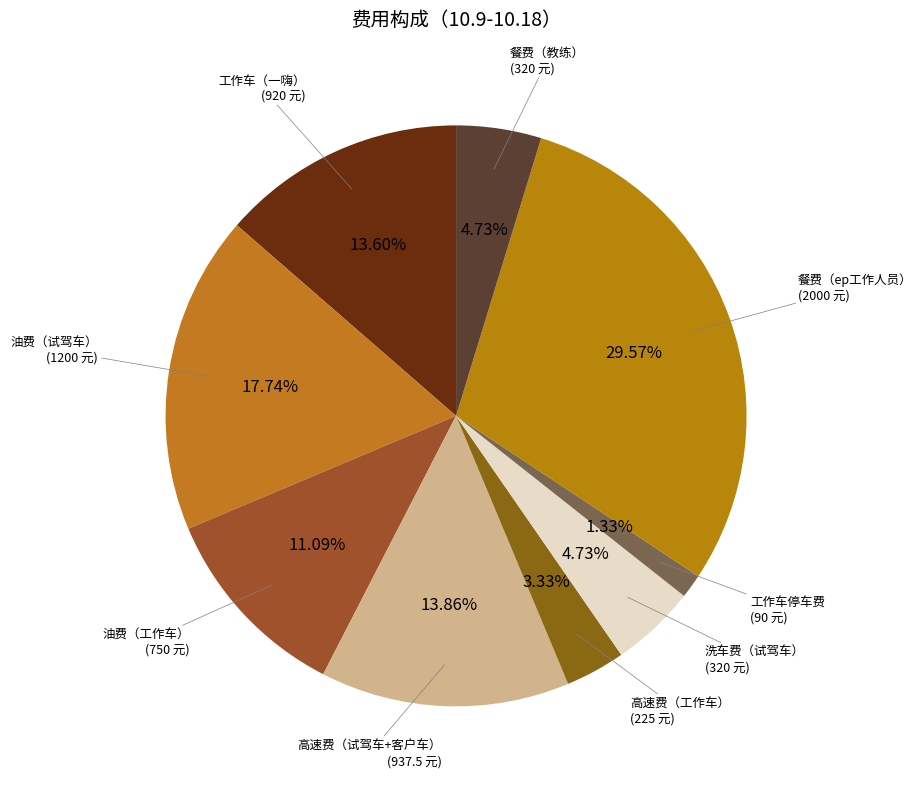

Combined, do 洗车费（试驾车） and 高速费（试驾车+客户车） account for over 50%?

No